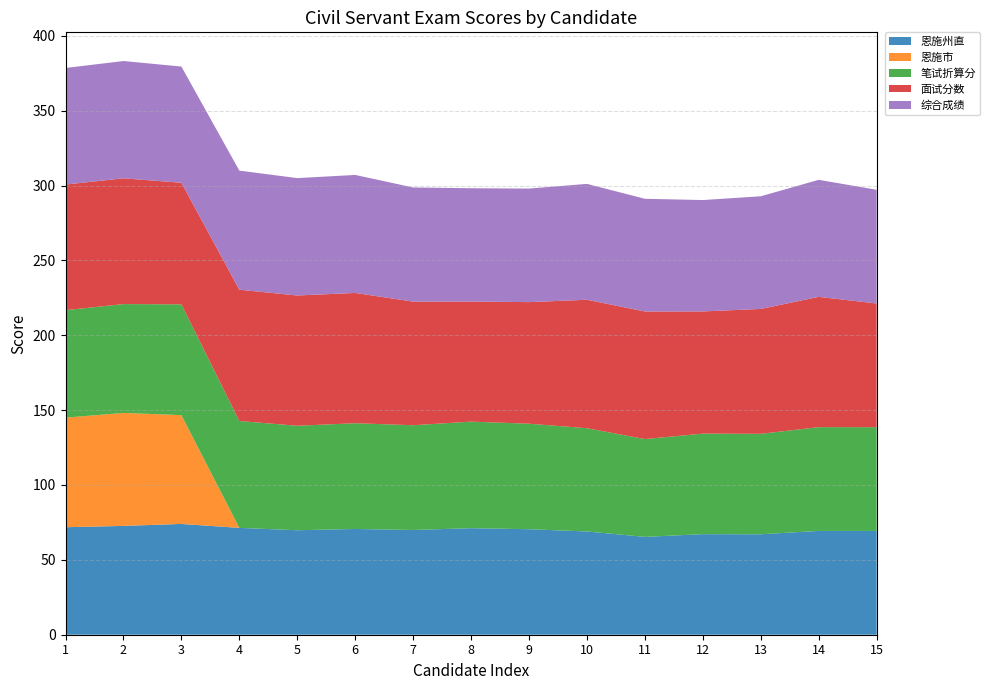

Reading left to right, extract all data points from this chart.

恩施州直: 71.8	72.7	74.0	71.4	69.8	70.6	70.0	71.2	70.5	69.0	65.3	67.2	67.1	69.3	69.3
恩施市: 73.2	75.5	72.7	0.0	0.0	0.0	0.0	0.0	0.0	0.0	0.0	0.0	0.0	0.0	0.0
笔试折算分: 71.8	72.7	74.0	71.4	69.8	70.6	70.0	71.2	70.5	69.0	65.3	67.2	67.1	69.3	69.3
面试分数: 83.9	84.0	81.2	87.7	87.0	87.0	82.5	80.2	81.2	85.8	85.2	81.6	83.4	87.0	82.6
综合成绩: 77.8	78.3	77.6	79.5	78.4	78.8	76.2	75.7	75.8	77.4	75.3	74.4	75.2	78.2	76.0